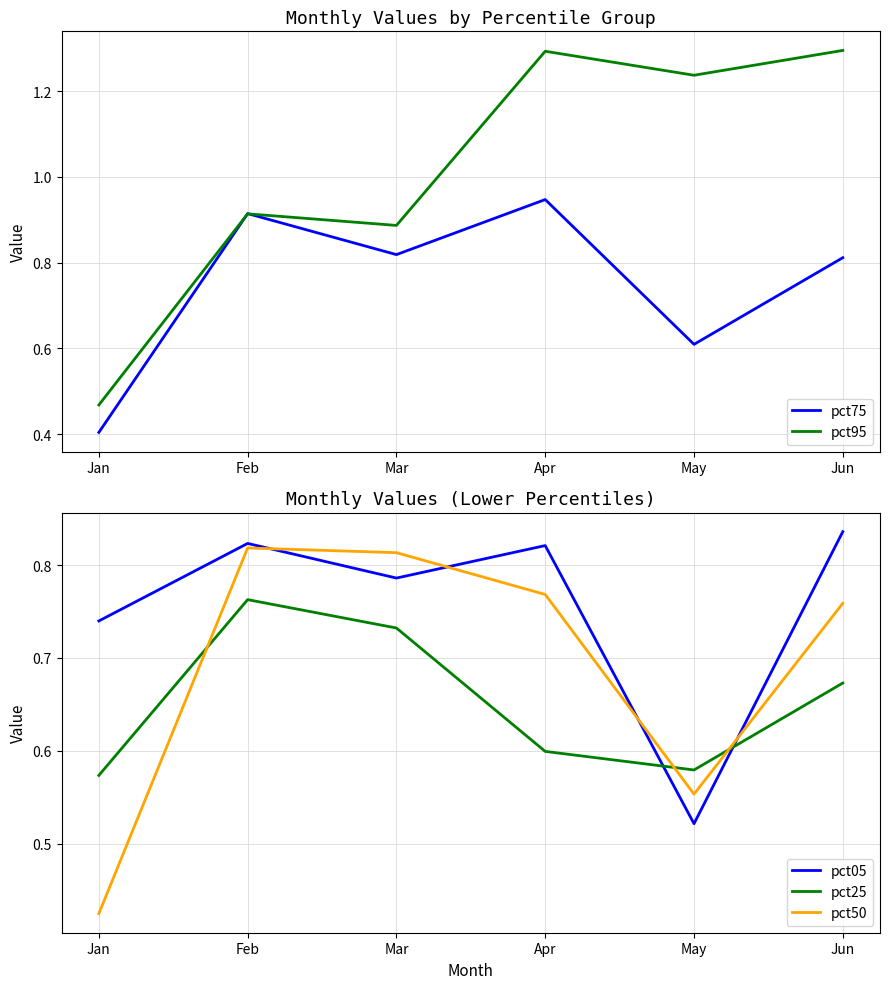

The value of pct25 at Feb is 0.8. True or false?

True